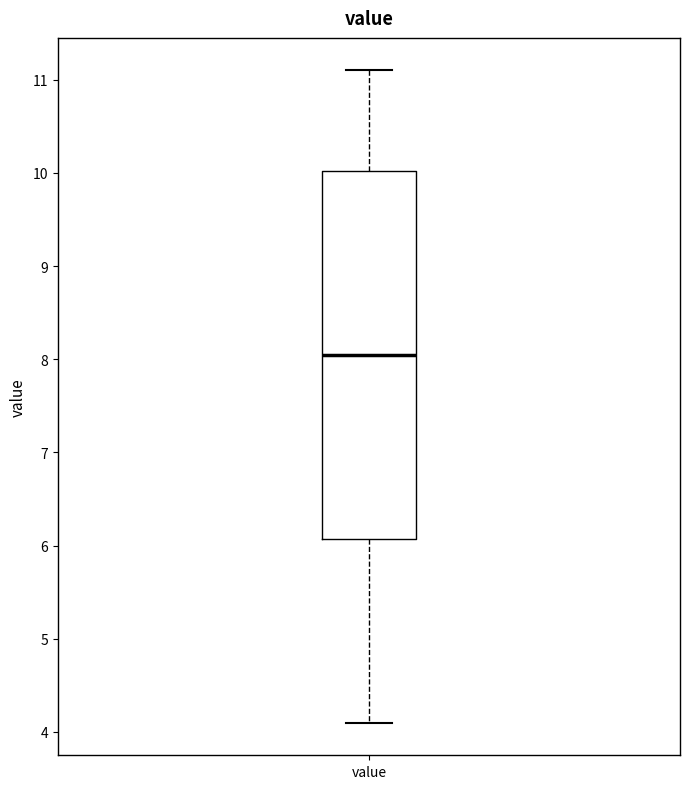

Where does the lower whisker of the box for value end on the y-axis? The values are not printed on the chart, so give them approximately, as read against the axis.

4.1